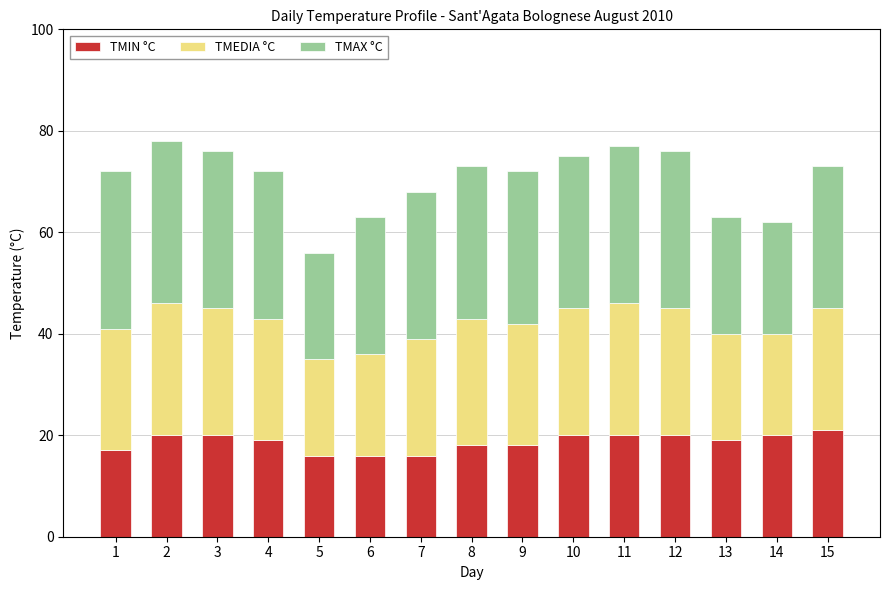

What is the maximum value for TMIN °C?

21